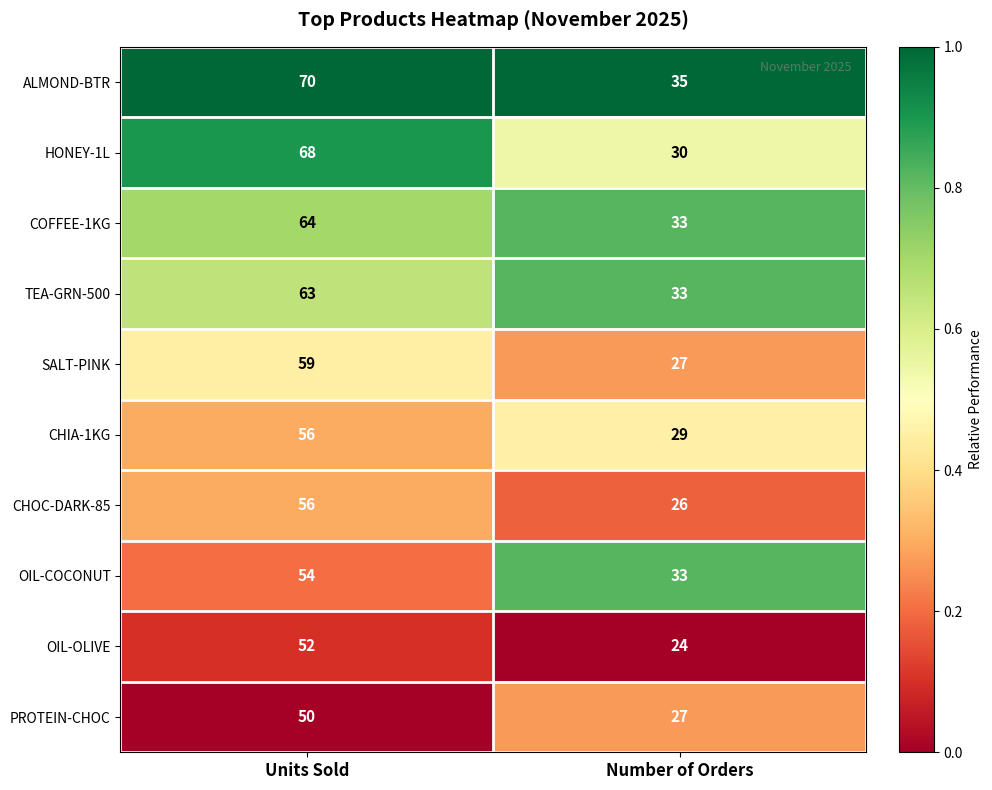

List the labels in order of TEA-GRN-500 value, largest first.

Units Sold, Number of Orders